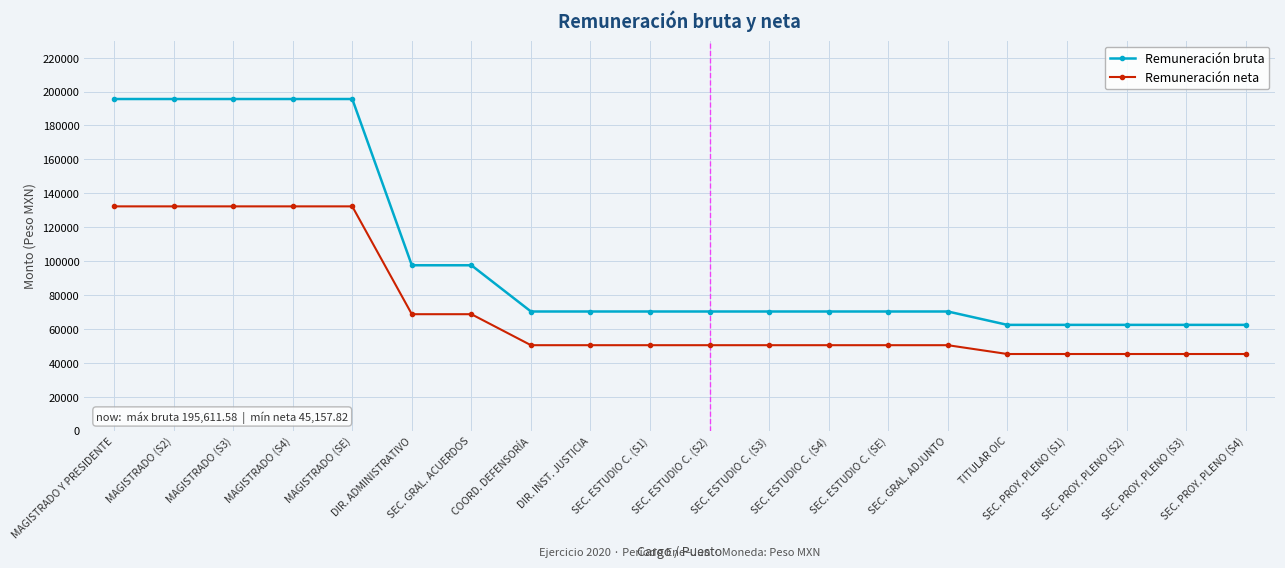

True or false: Remuneración bruta and Remuneración neta intersect in this chart.

False